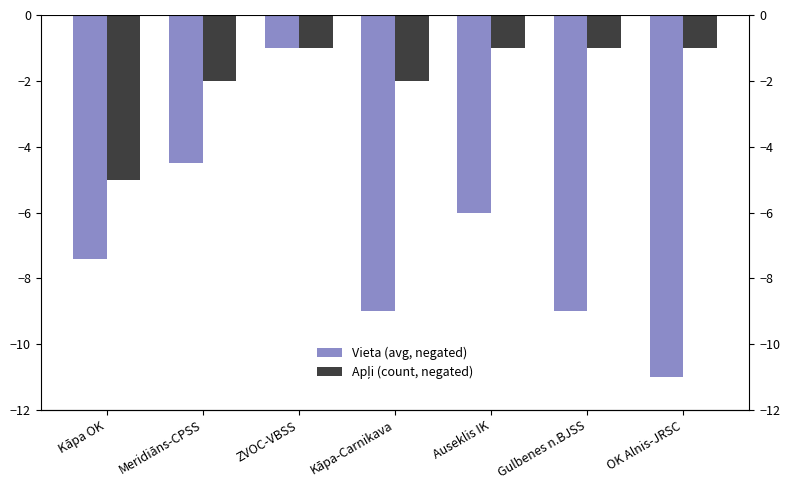

How many data points in Vieta (avg, negated) are less than -7?

4